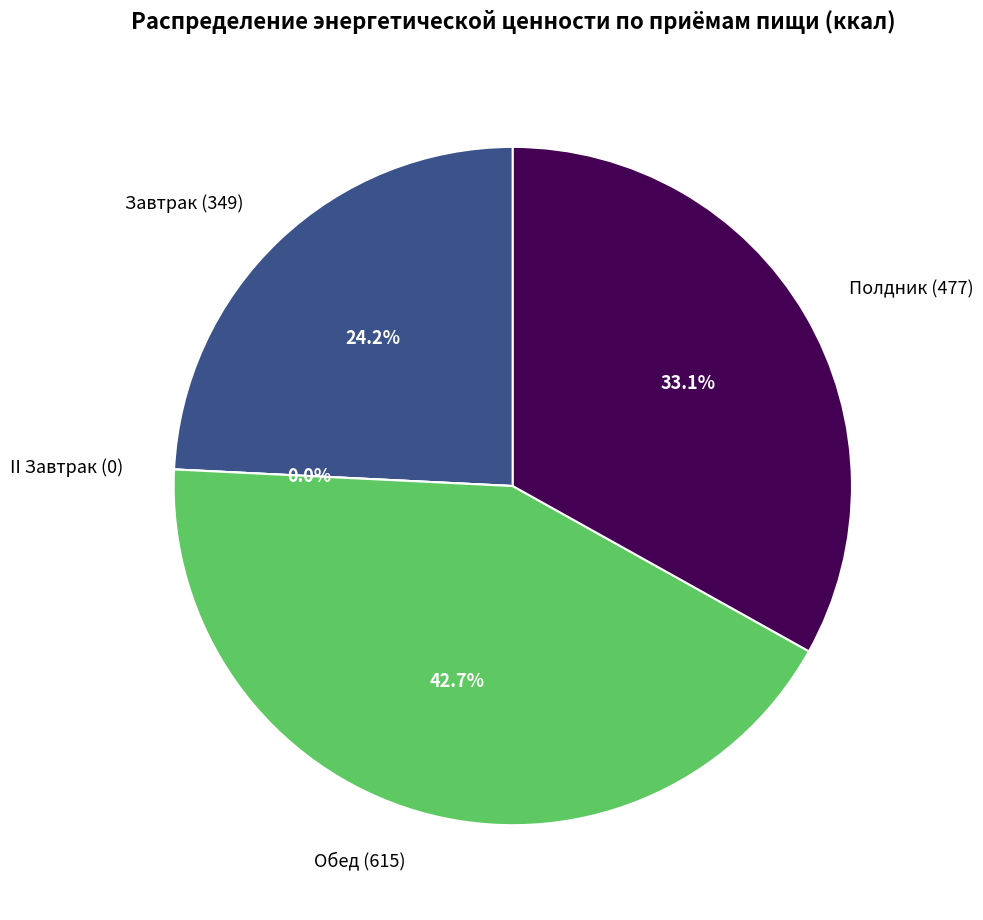

To the nearest percent, what is the difference between the largest and smallest slice percentages?

43%